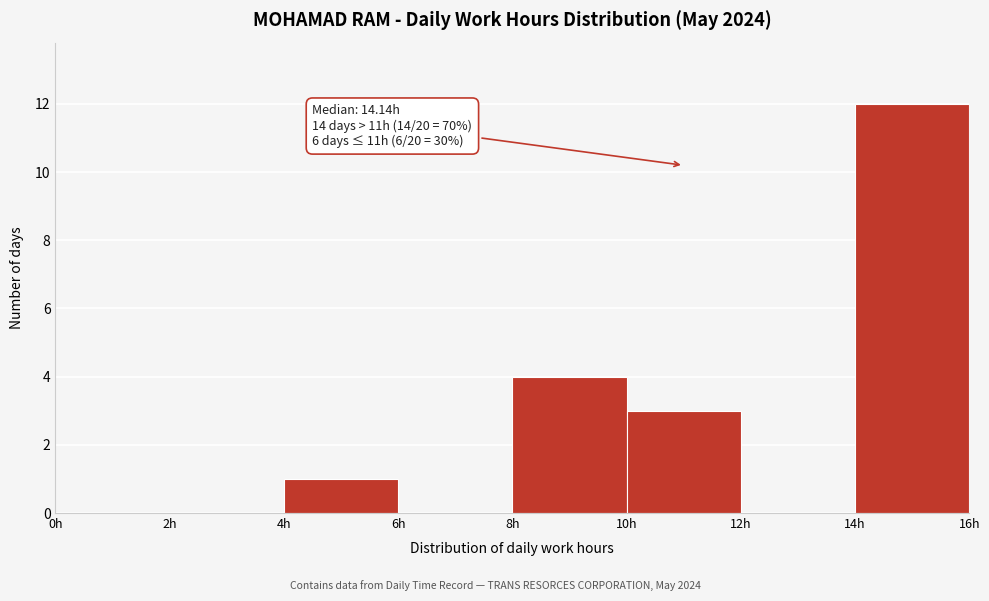

Which range on the x-axis has the tallest bar?

14 to 16